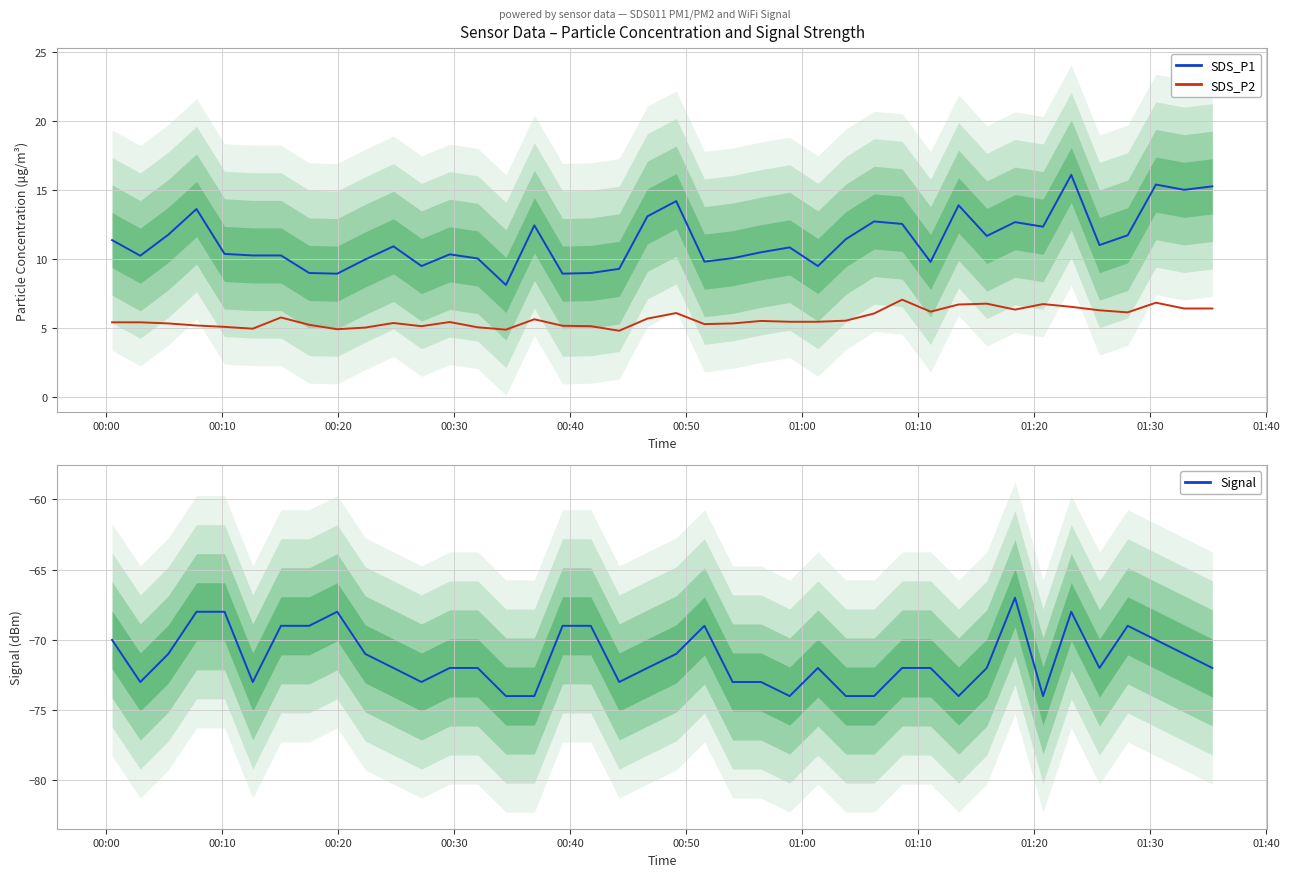

Reading left to right, extract all data points from this chart.

SDS_P1: 11.4	10.2	11.8	13.6	10.4	10.3	10.3	9.0	8.9	10.0	10.9	9.5	10.3	10.1	8.1	12.4	8.9	9.0	9.3	13.1	14.2	9.8	10.1	10.5	10.8	9.5	11.4	12.7	12.6	9.8	13.9	11.7	12.7	12.3	16.1	11.0	11.7	15.4	15.0	15.3
SDS_P2: 5.4	5.4	5.3	5.2	5.1	5.0	5.8	5.2	4.9	5.0	5.4	5.2	5.5	5.1	4.9	5.7	5.2	5.2	4.8	5.7	6.1	5.3	5.3	5.5	5.5	5.5	5.5	6.1	7.1	6.2	6.7	6.8	6.3	6.8	6.5	6.3	6.2	6.8	6.4	6.4
Signal: -70.0	-73.0	-71.0	-68.0	-68.0	-73.0	-69.0	-69.0	-68.0	-71.0	-72.0	-73.0	-72.0	-72.0	-74.0	-74.0	-69.0	-69.0	-73.0	-72.0	-71.0	-69.0	-73.0	-73.0	-74.0	-72.0	-74.0	-74.0	-72.0	-72.0	-74.0	-72.0	-67.0	-74.0	-68.0	-72.0	-69.0	-70.0	-71.0	-72.0